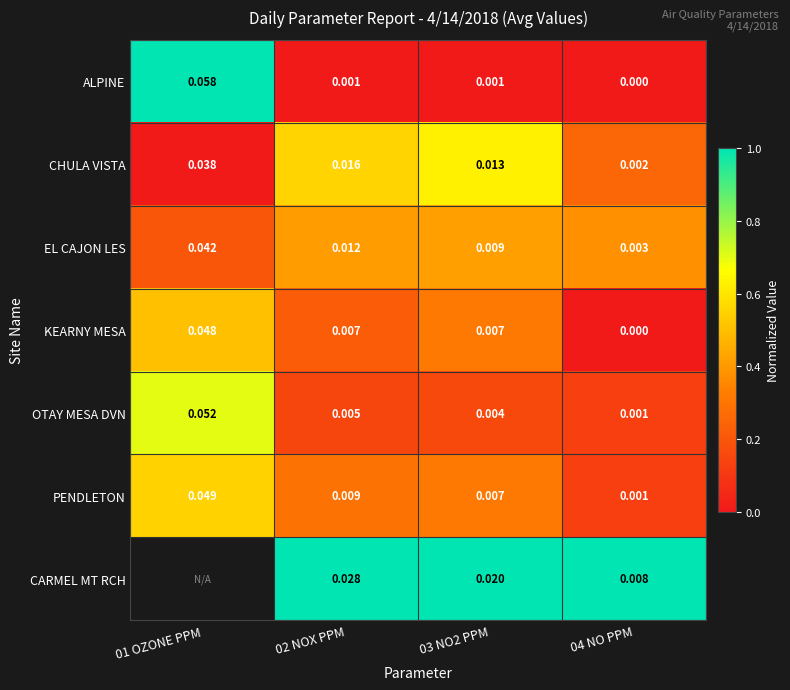

Is the value of PENDLETON at 01 OZONE PPM greater than the value of ALPINE at 04 NO PPM?

Yes